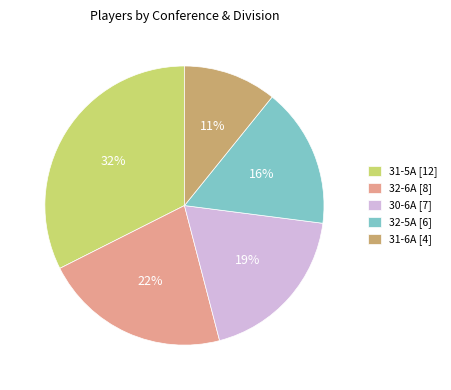

Does 30-6A account for over 50% of the chart?

No